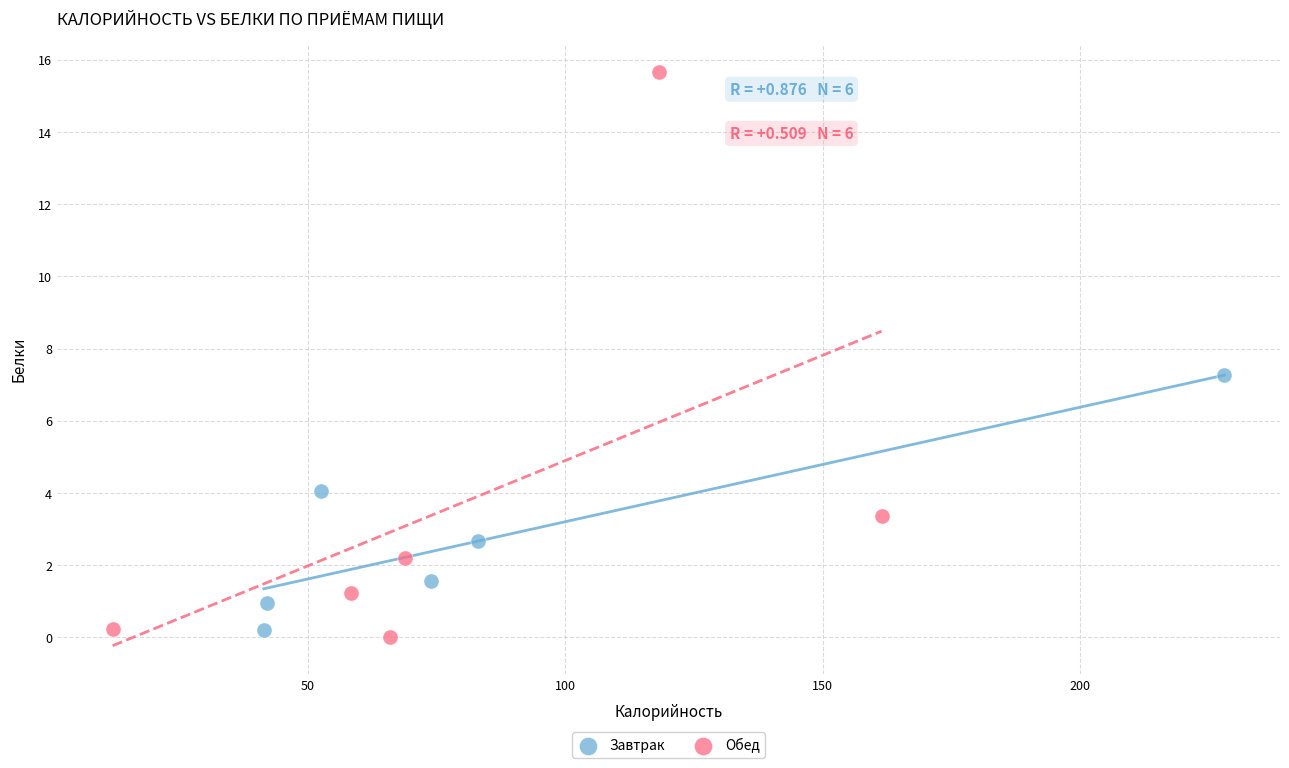

Which series contains the highest Y value?

Обед